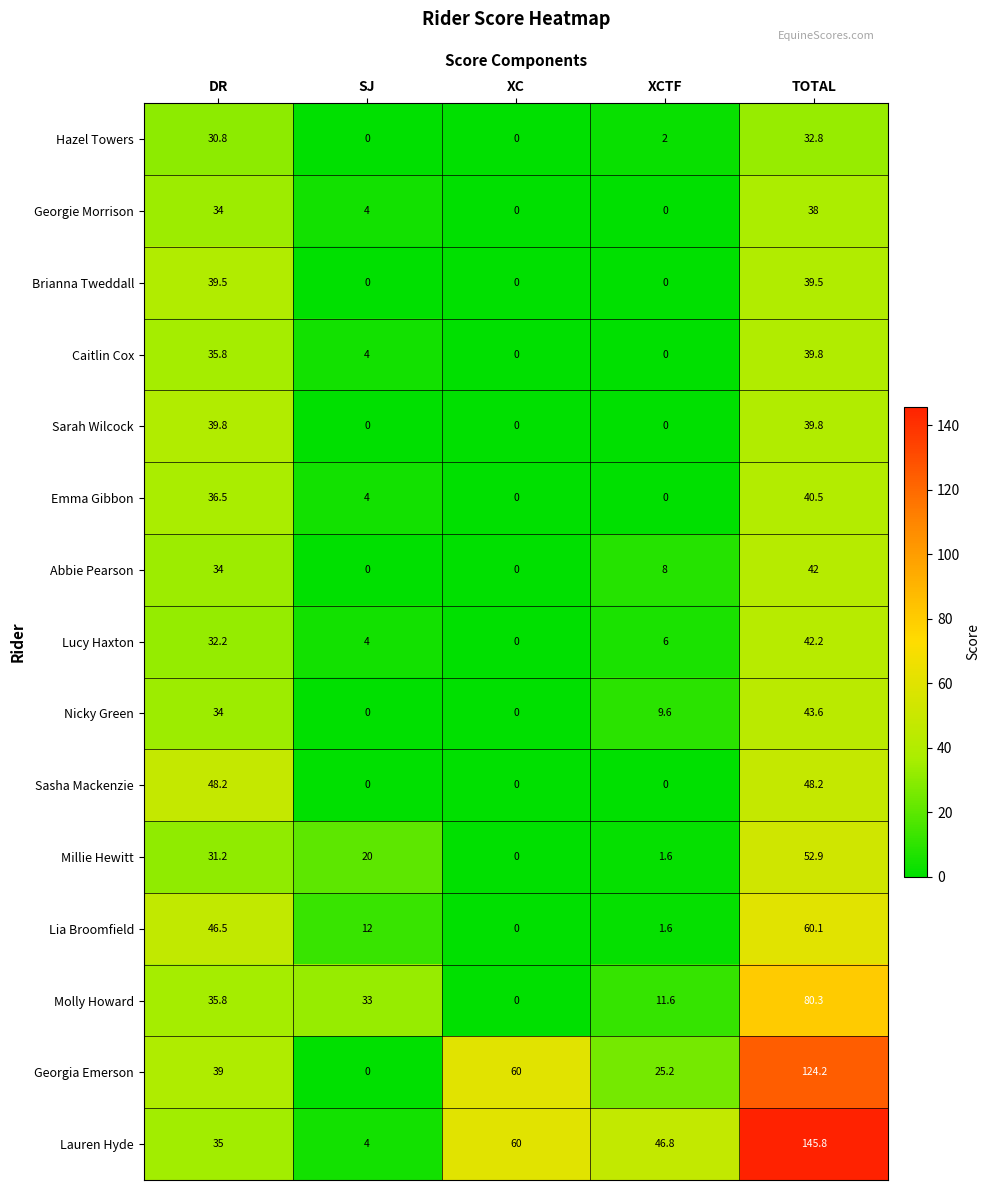

At how many categories does at least one series exceed 136?

1